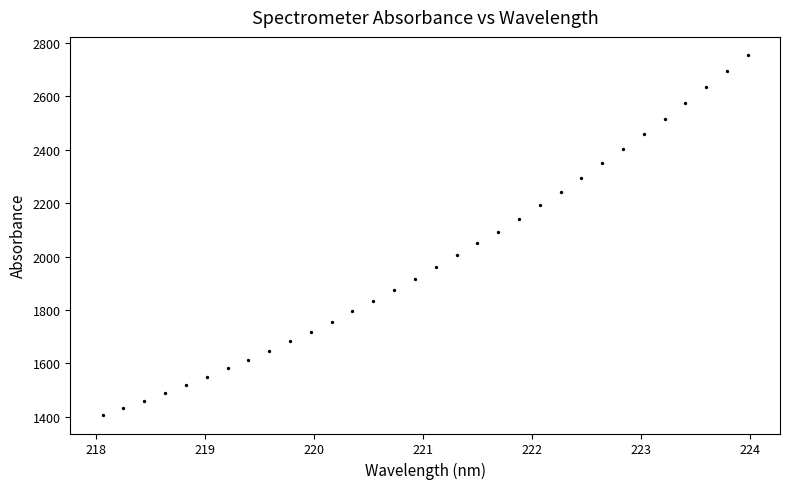

What is the range of Y values (max minus min)?

1350.5